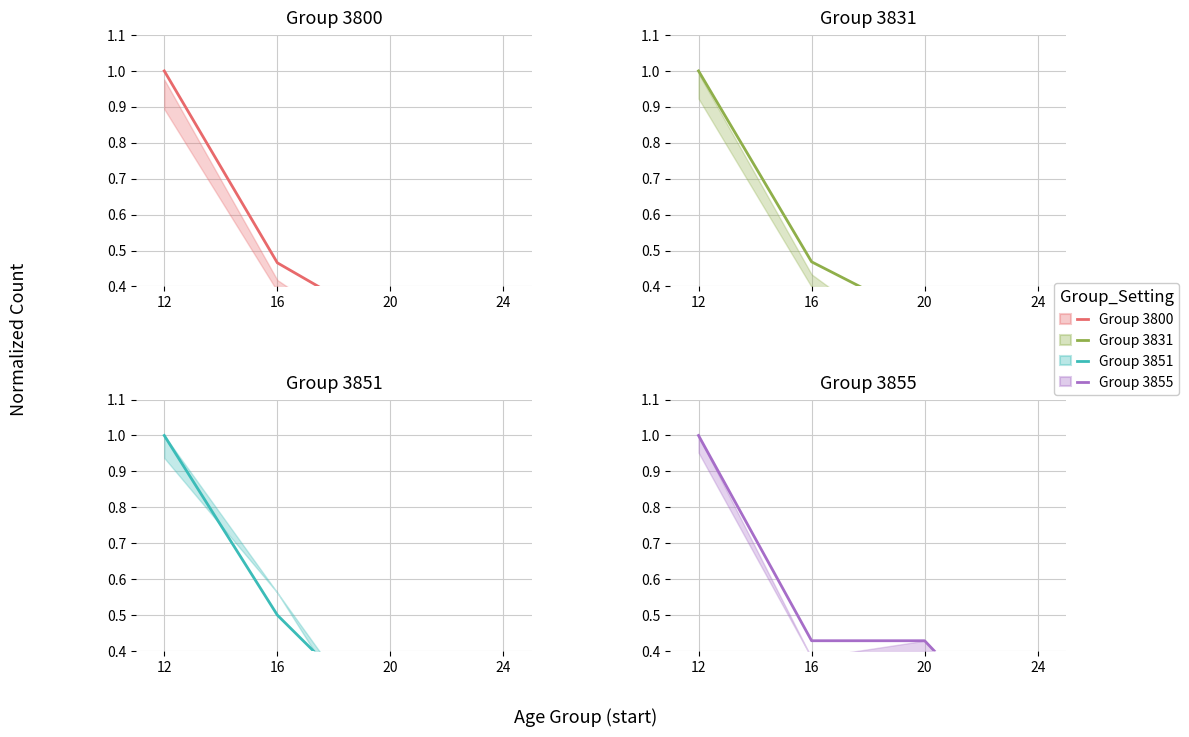

Does the chart have visible grid lines?

Yes